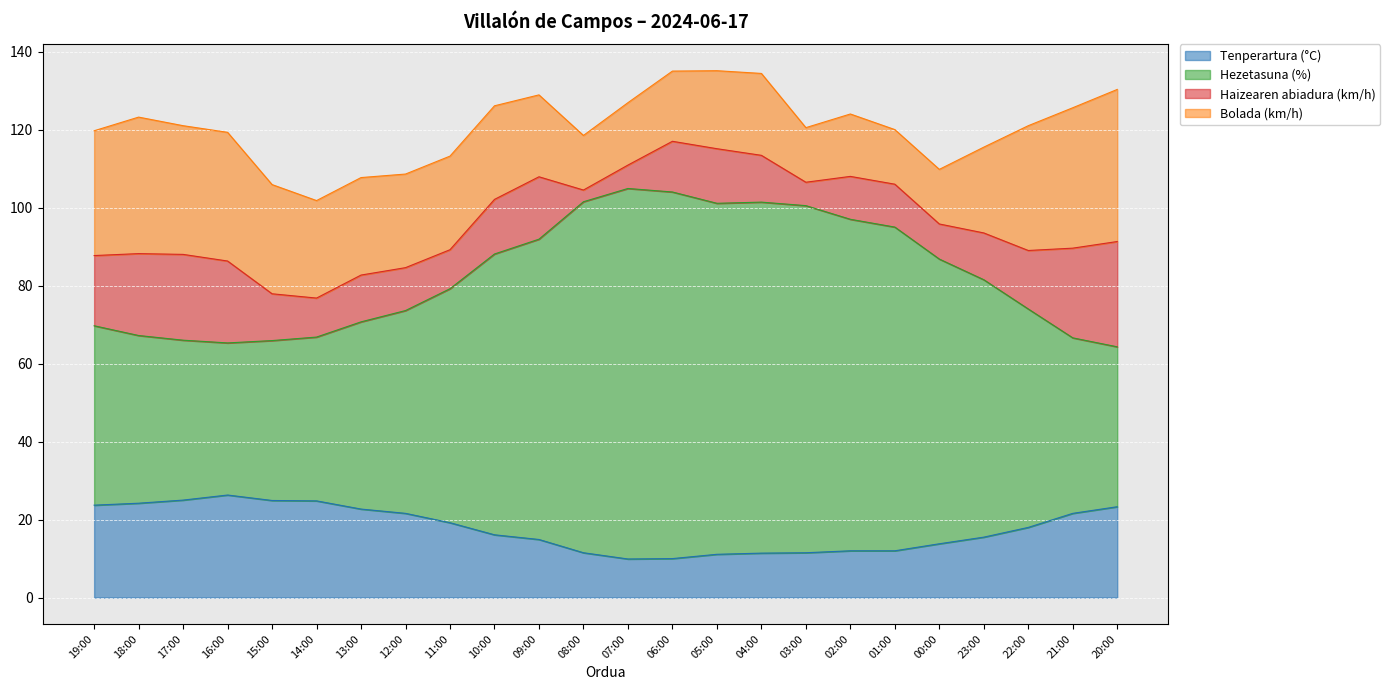

What is the lowest value of the Tenperartura (°C) series?

9.9